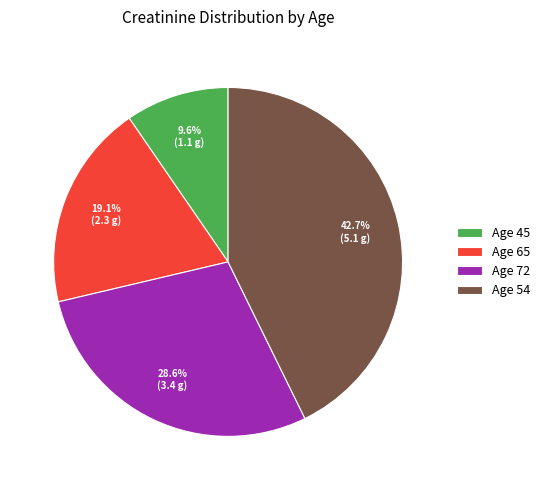

Does any single category account for the majority?

No